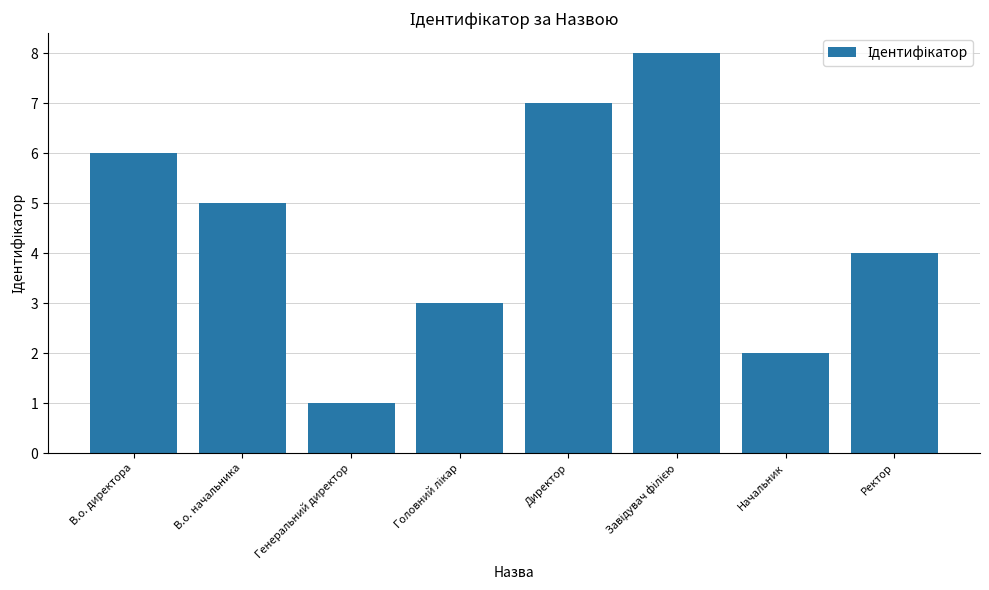

What is the greatest value displayed?

8